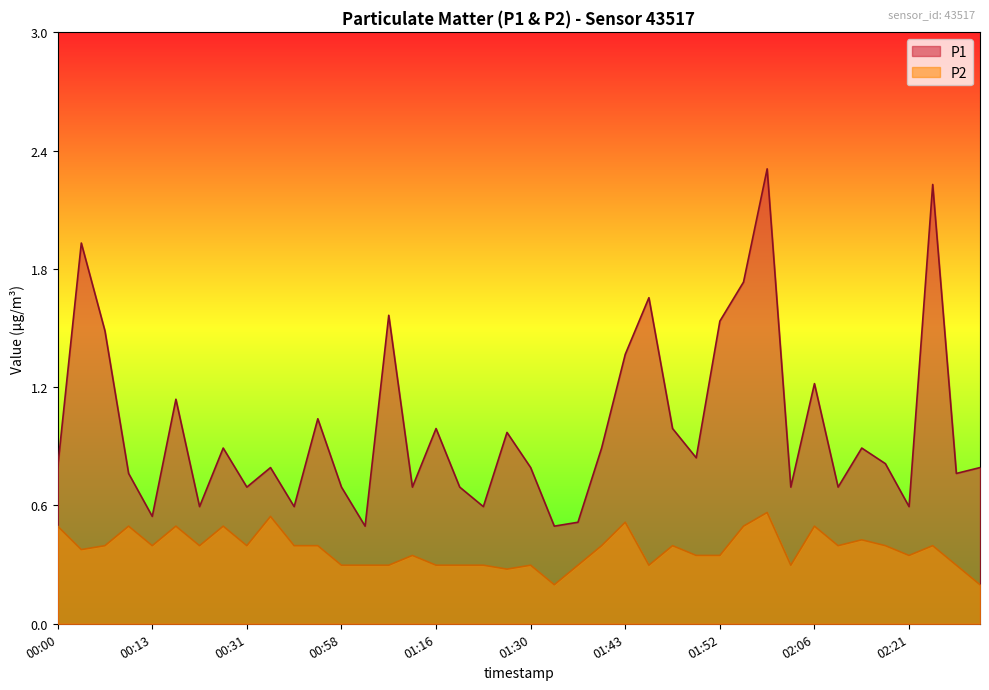

What is the minimum value for P2?

0.2